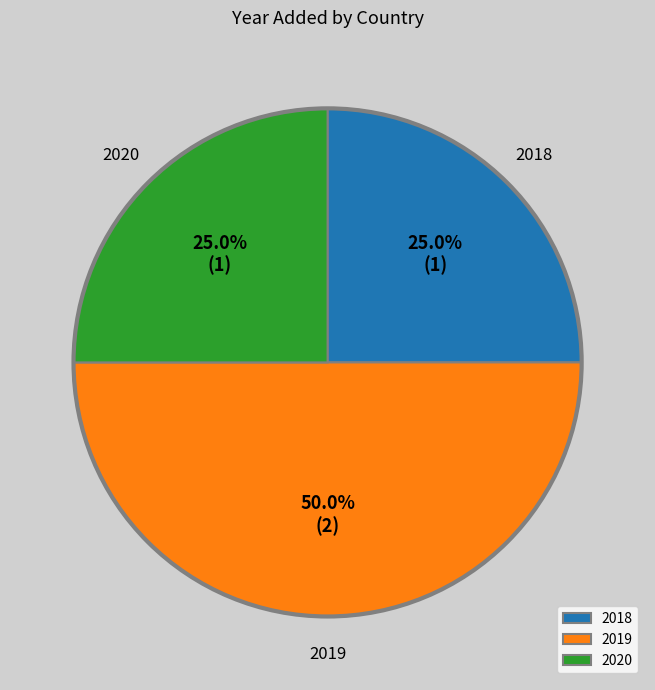

What percentage do 2019 and 2020 together represent?

75.0%